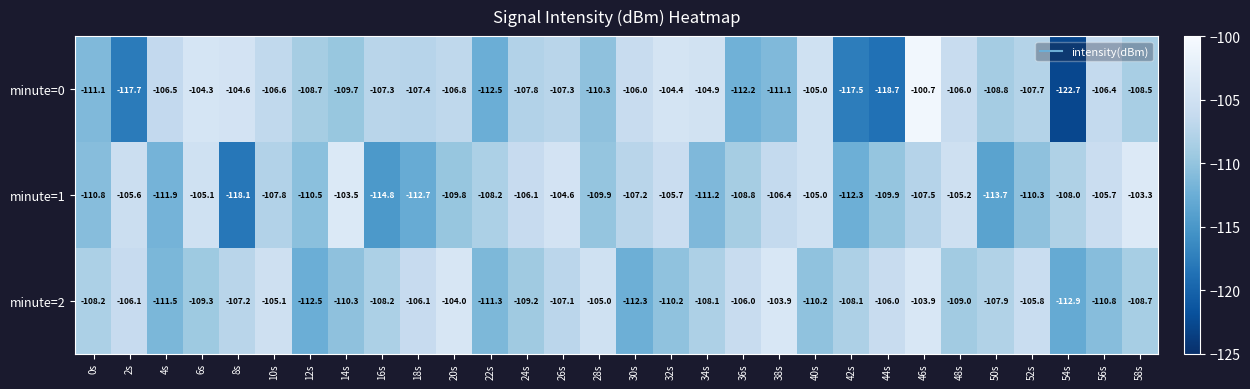

Which series has the largest range (max minus min)?

minute=0